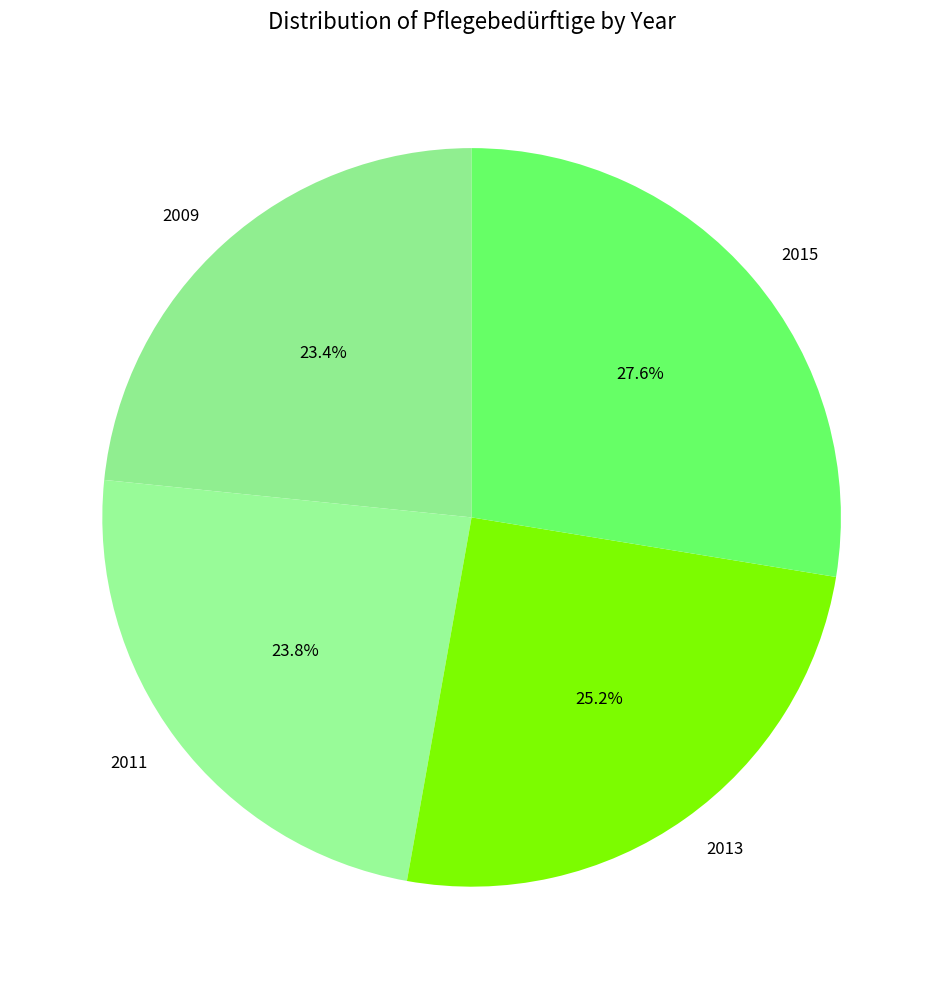

To the nearest percent, what is the difference between the 2015 and 2011 slice percentages?

4%